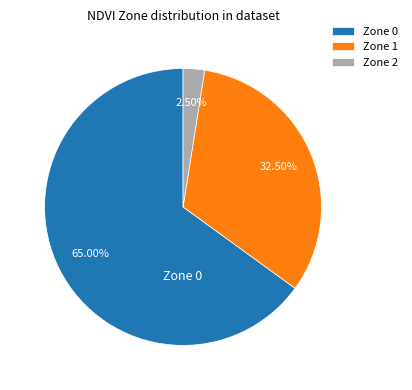

What is the largest slice in the pie chart?

Zone 0